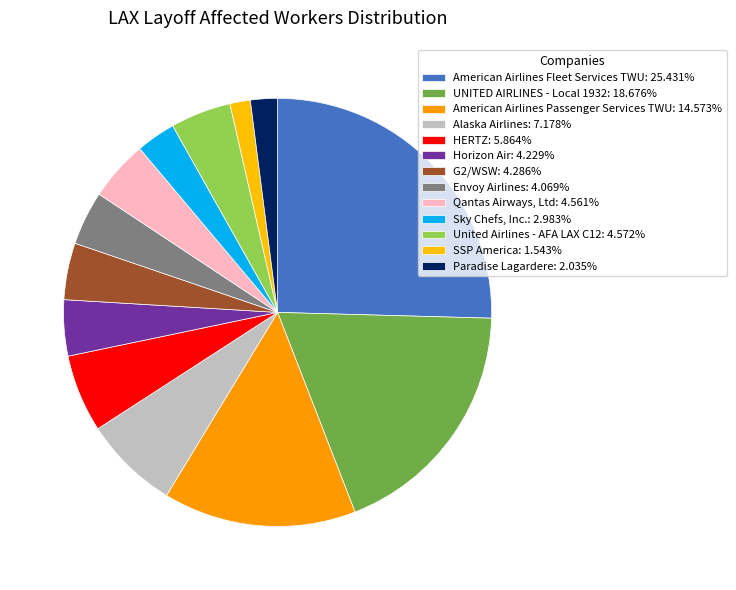

What is the ratio of the value at SSP America to the value at Envoy Airlines?

0.4